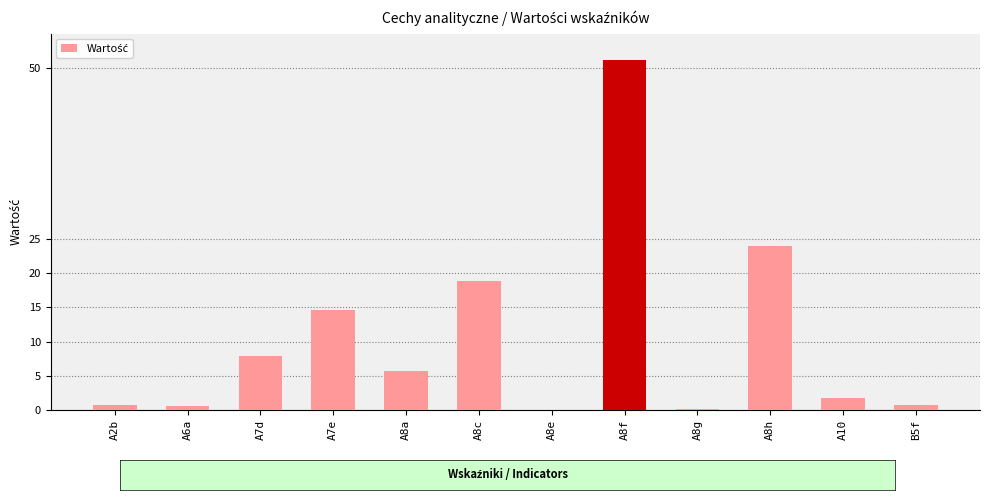

What is the sum of all values?

126.4